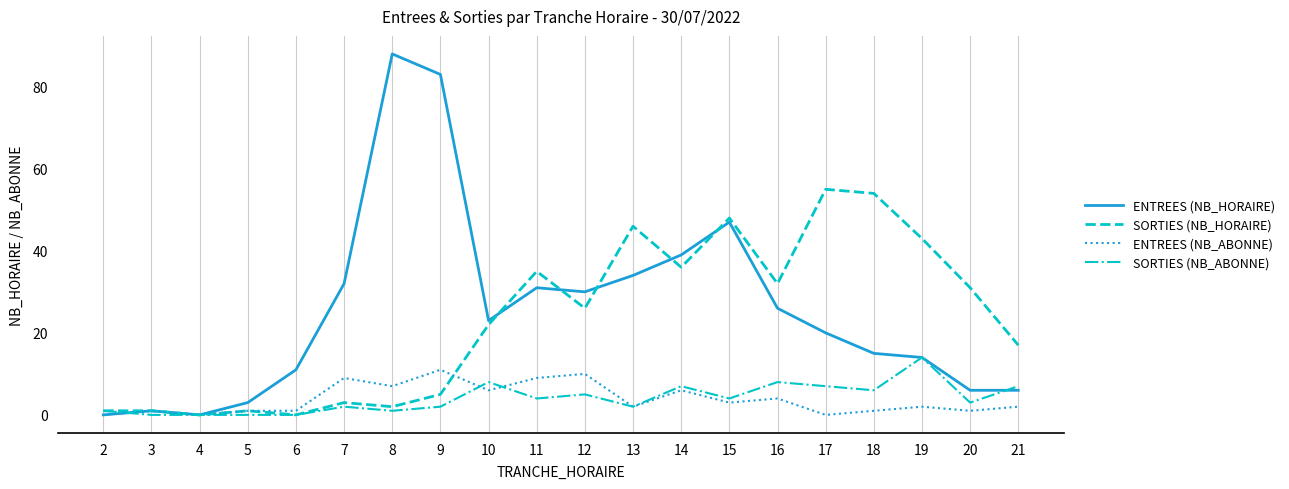

Where is the first local maximum for ENTREES (NB_ABONNE)?

3